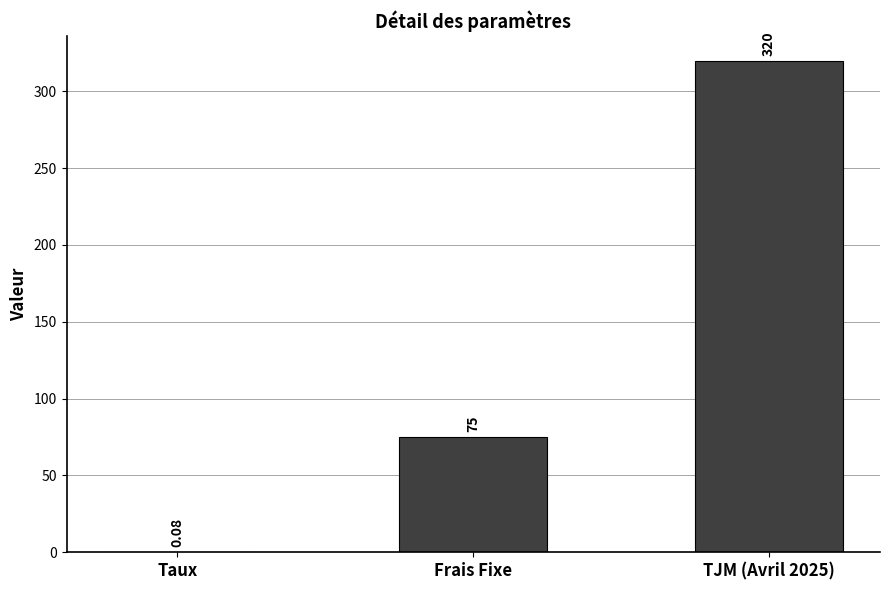

Where is the data nearest to the value 160?

Frais Fixe